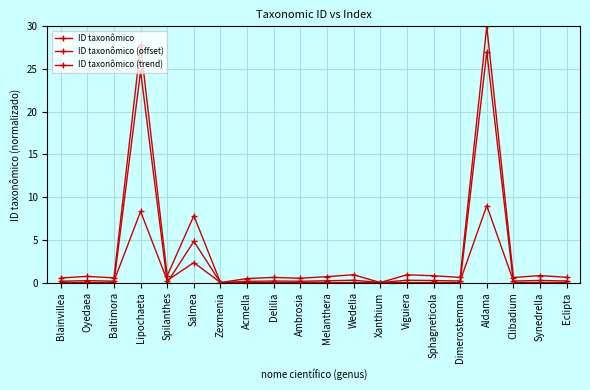

How many lines are shown in the chart?

3